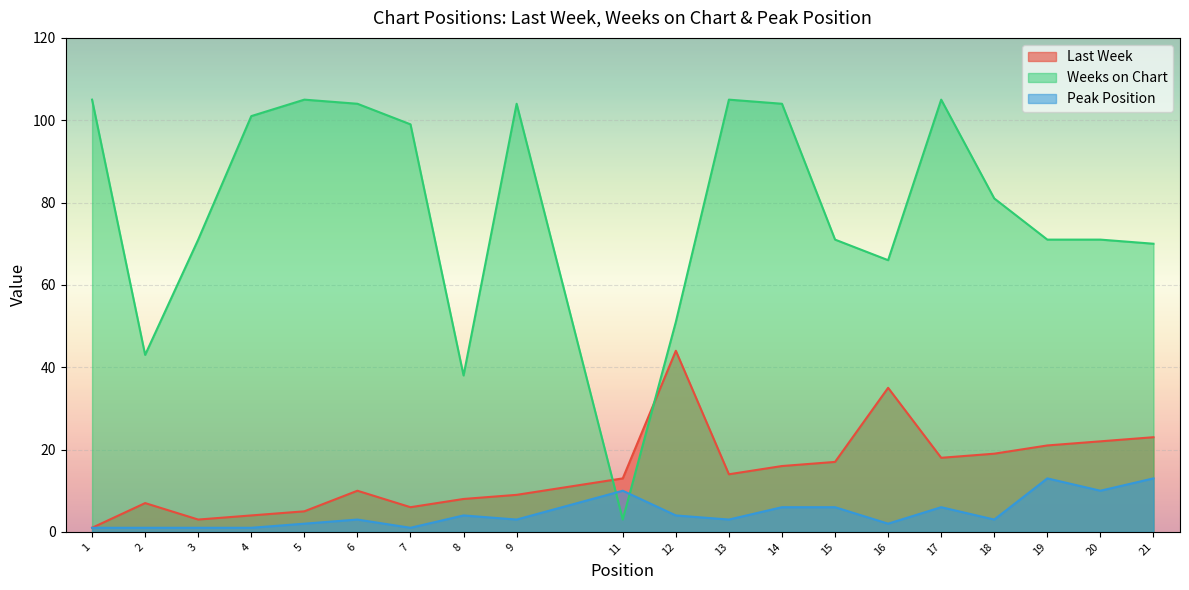

Rank the series by their maximum value, from lowest to highest.

Peak Position, Last Week, Weeks on Chart